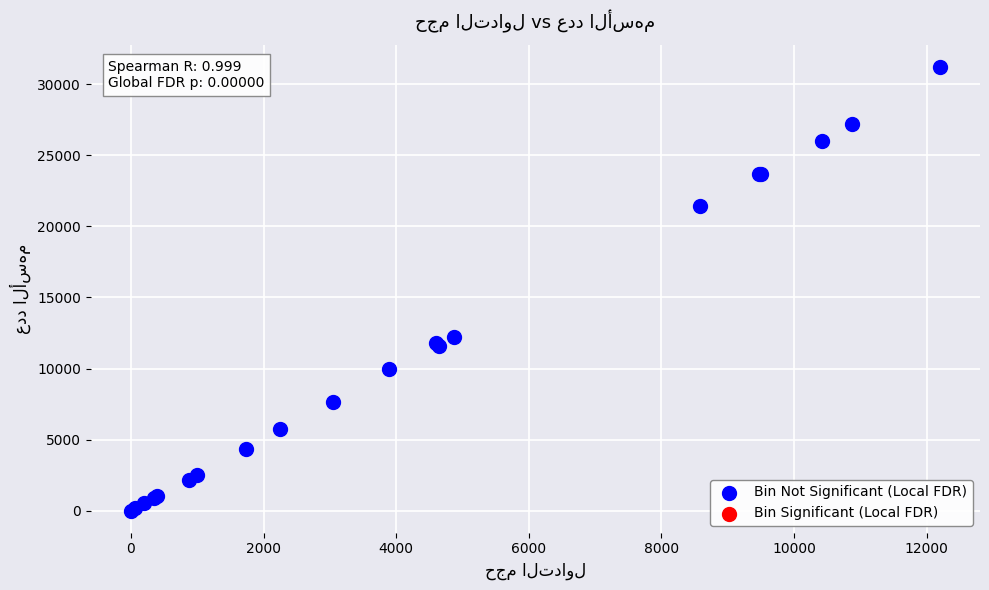

What Y value in the scatter plot is closest to 15596?

12200